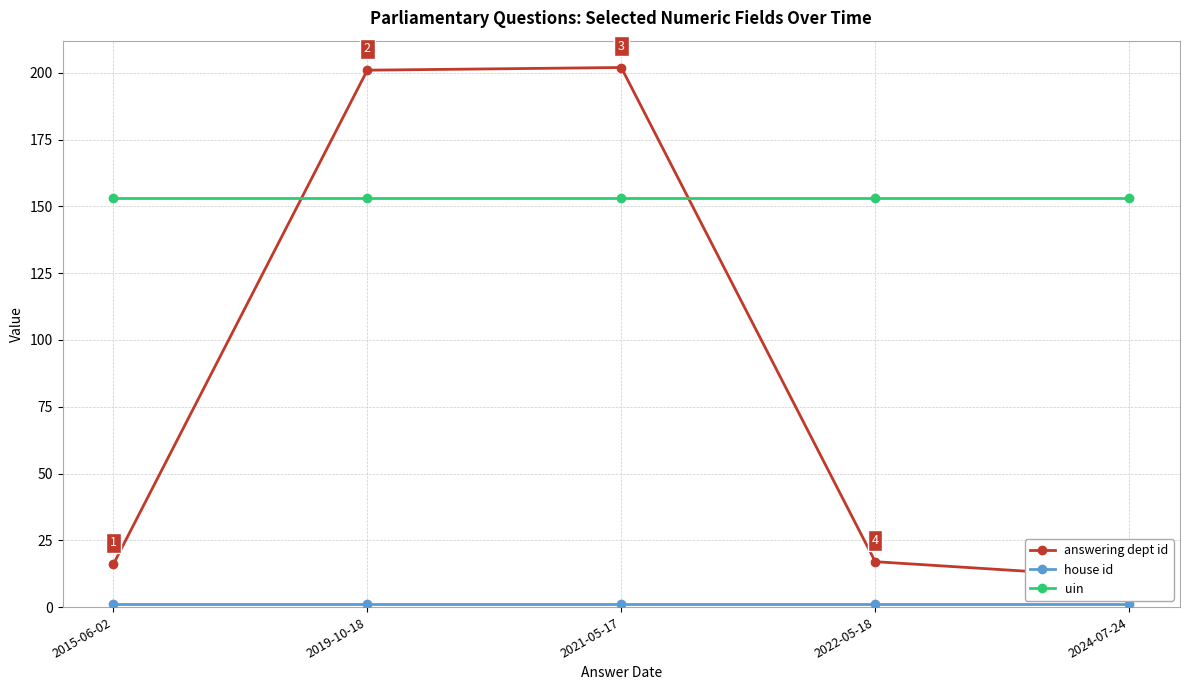

What is the value of the uin point at the 4th from the left?

153